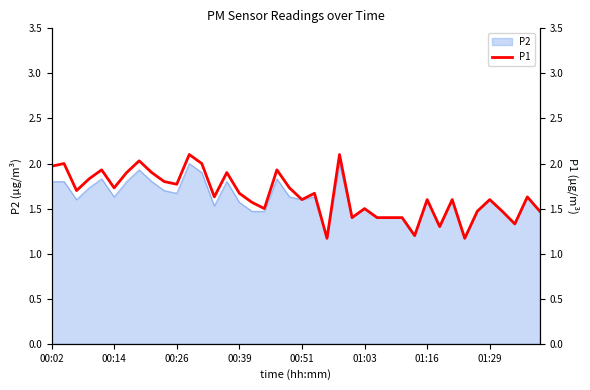

Where is the data nearest to the value 1?

22